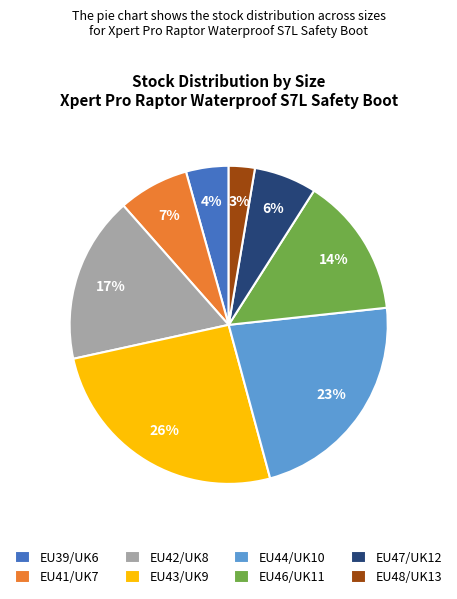

What percentage is the EU46/UK11 slice, to the nearest percent?

14%